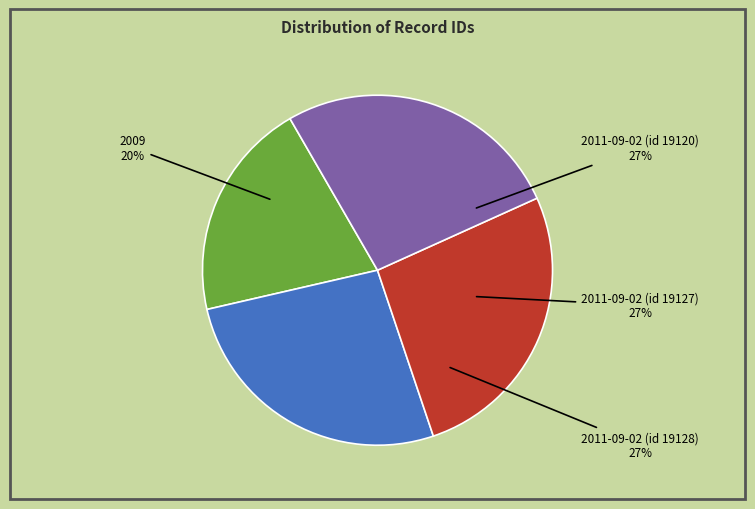

Is there a majority slice in this chart?

No